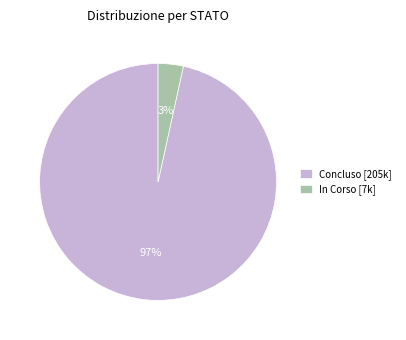

Is the sum of In Corso [7k] and Concluso [205k] greater than half?

Yes